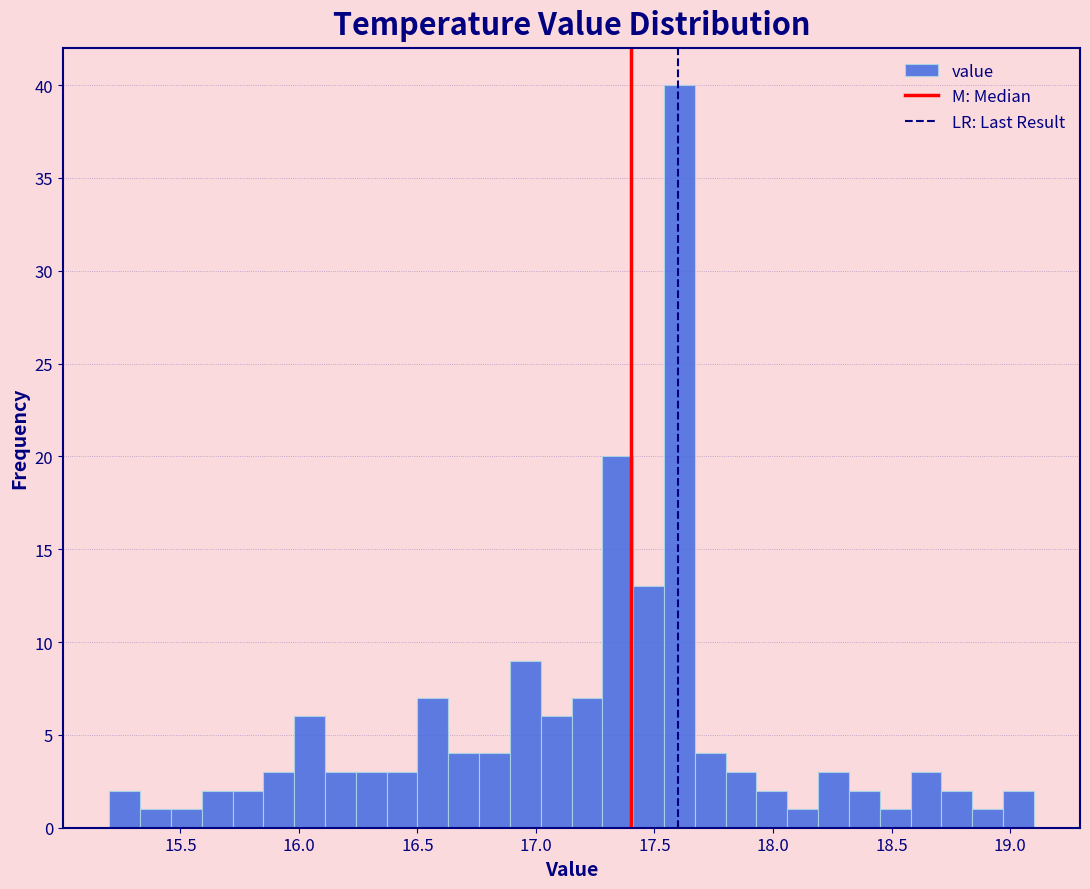

Around what value on the x-axis is the tallest bar? Give the approximate position of its centre, as read against the axis.

17.60